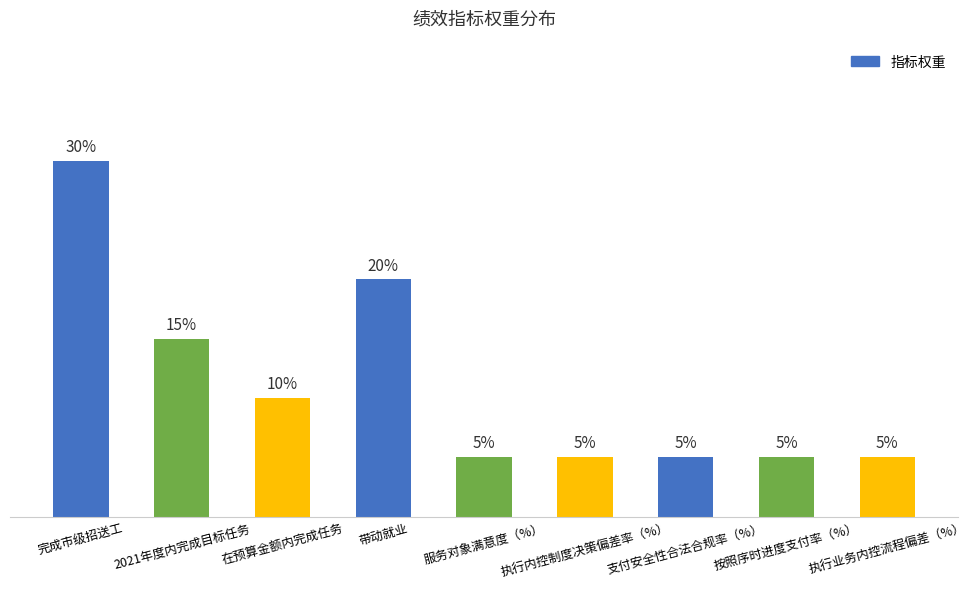

What is the smallest value displayed?

5